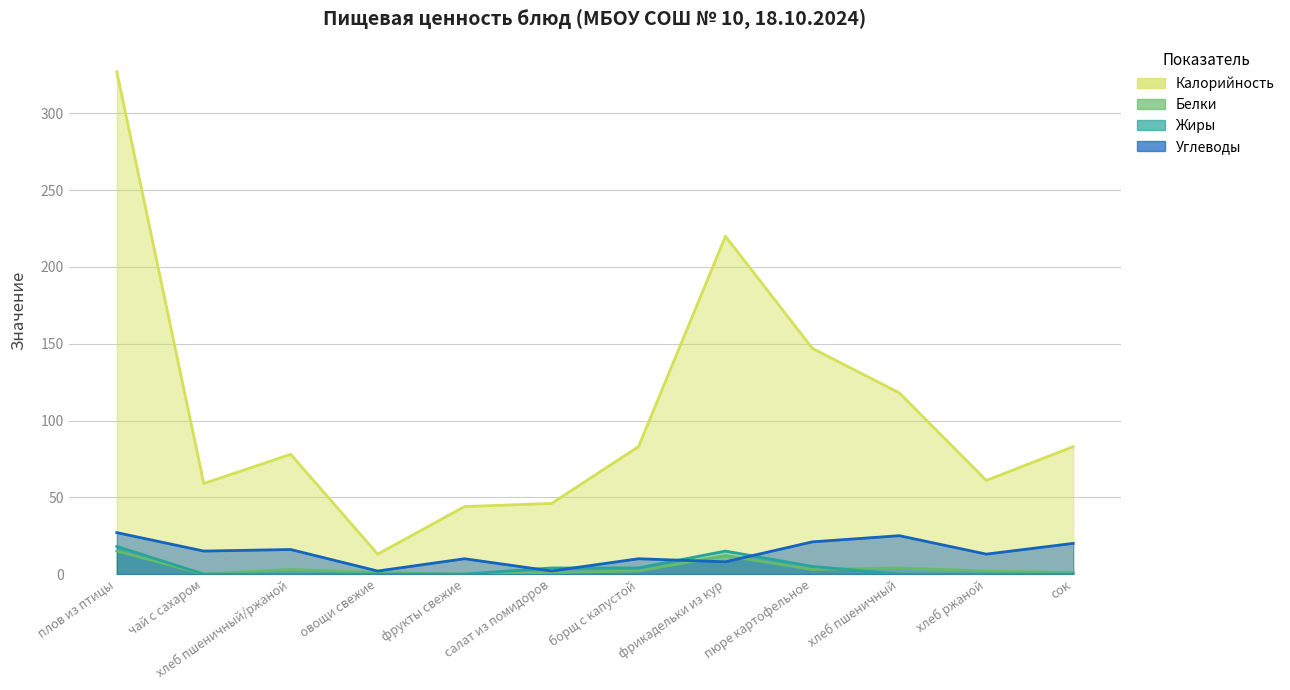

What is the value of the Углеводы point at the 11th from the left?

13